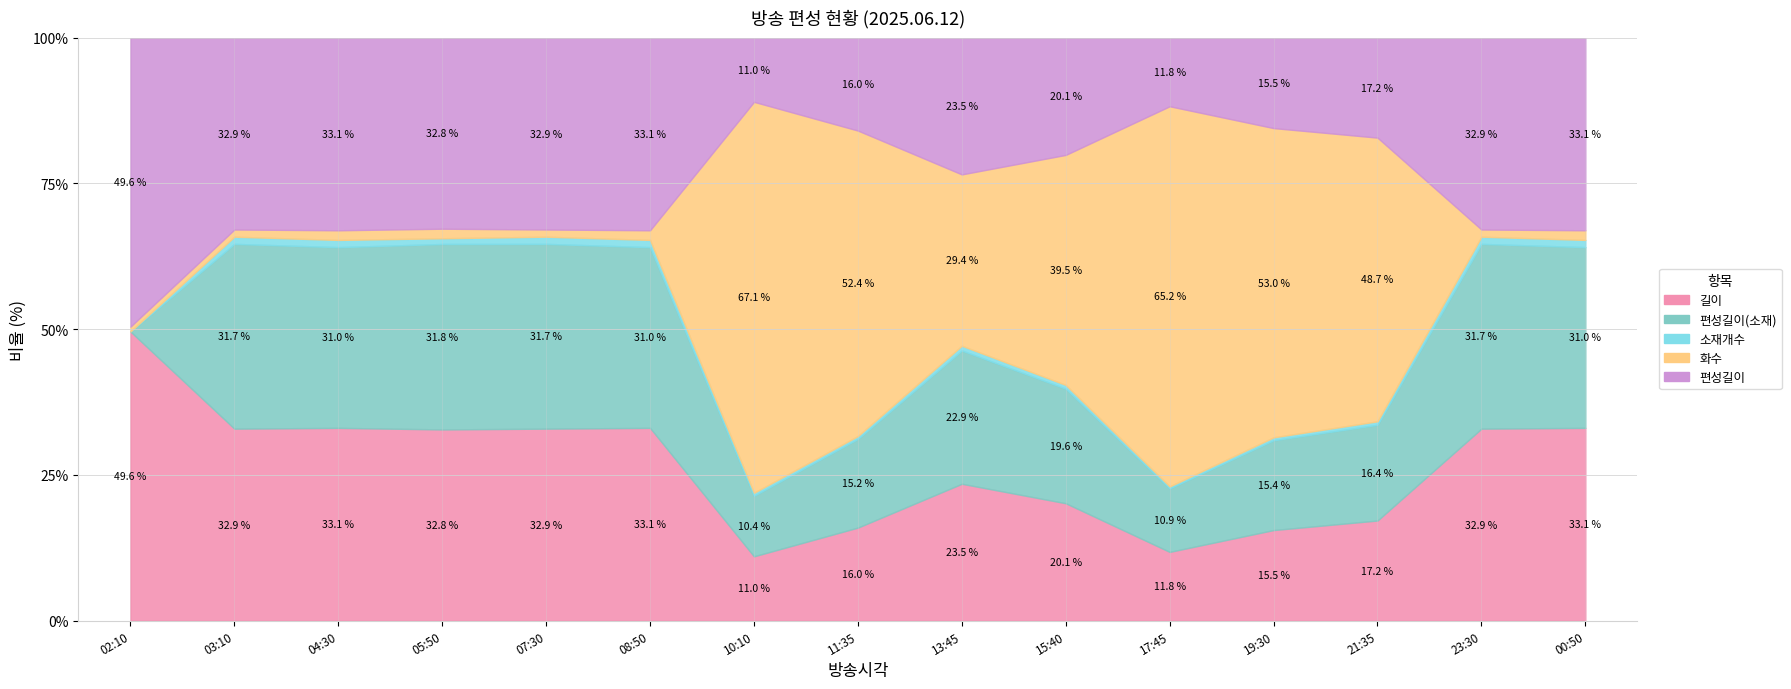

Does the chart have visible grid lines?

Yes